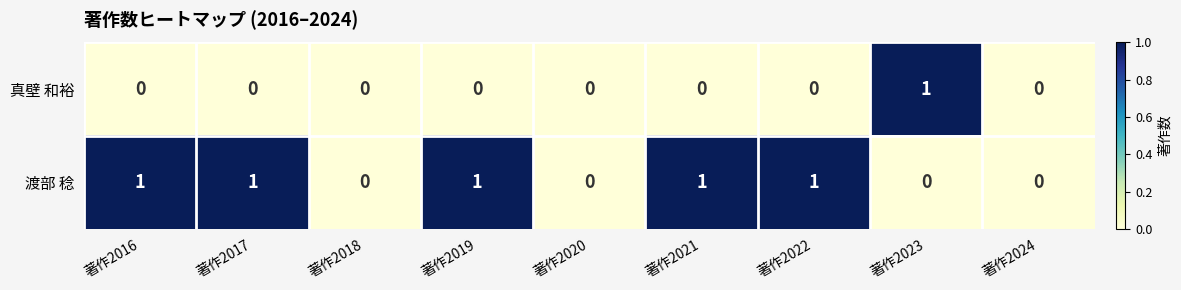

Reading left to right, list all the values displayed in this chart.

真壁 和裕: 0	0	0	0	0	0	0	1	0
渡部 稔: 1	1	0	1	0	1	1	0	0